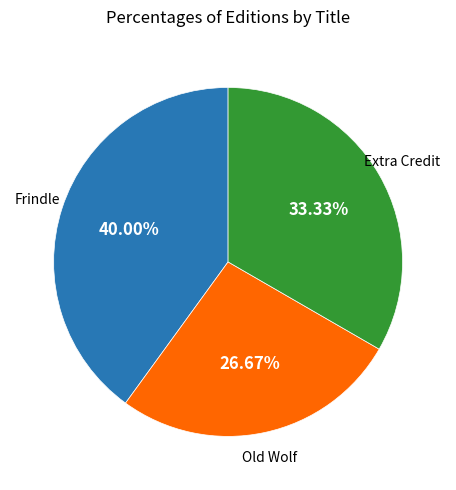

Does any single category account for the majority?

No